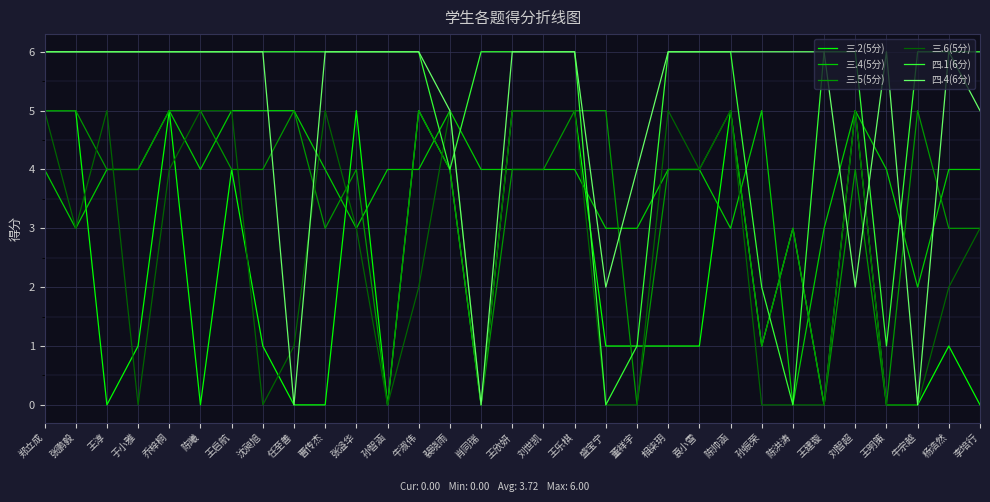

What is the spread (max minus min) of values at 牛宗越?

6